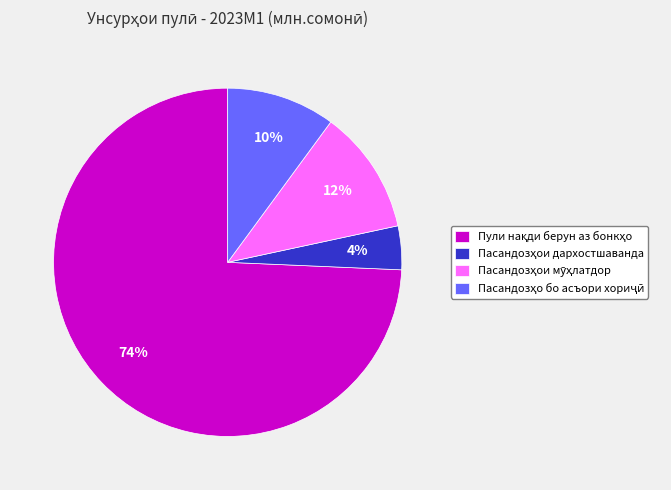

How many segments does this pie chart have?

4